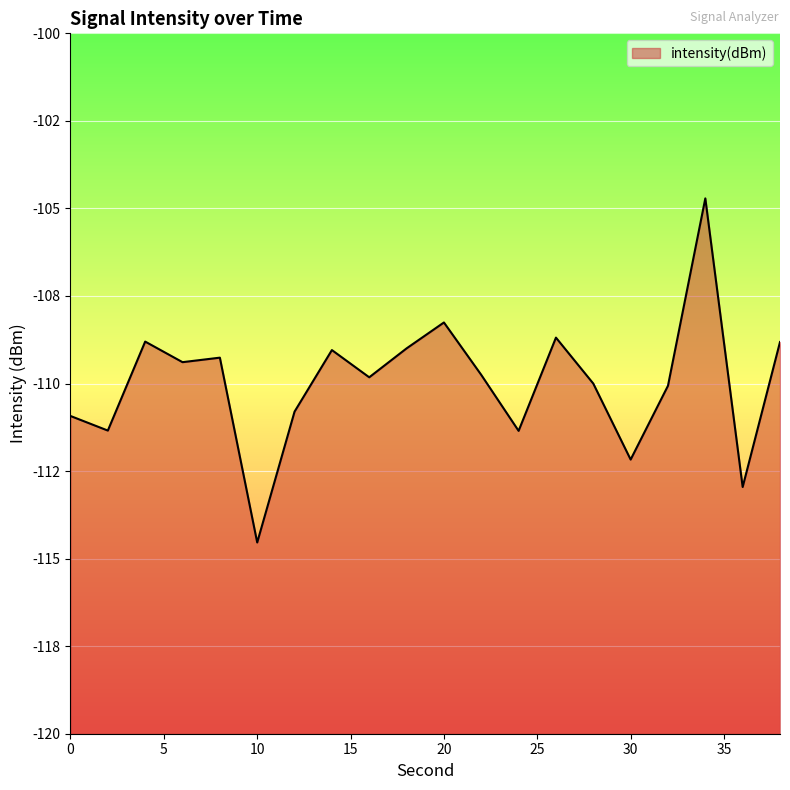

At which category does the data reach its first local peak?

4